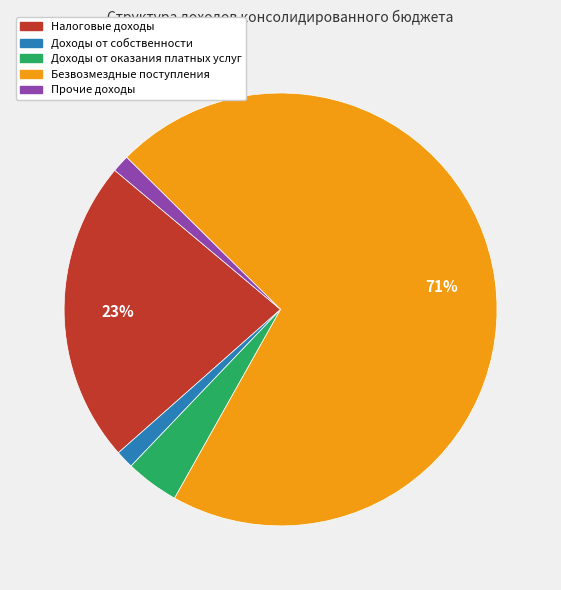

To the nearest percent, what is the difference between the Налоговые доходы and Доходы от оказания платных услуг slice percentages?

19%